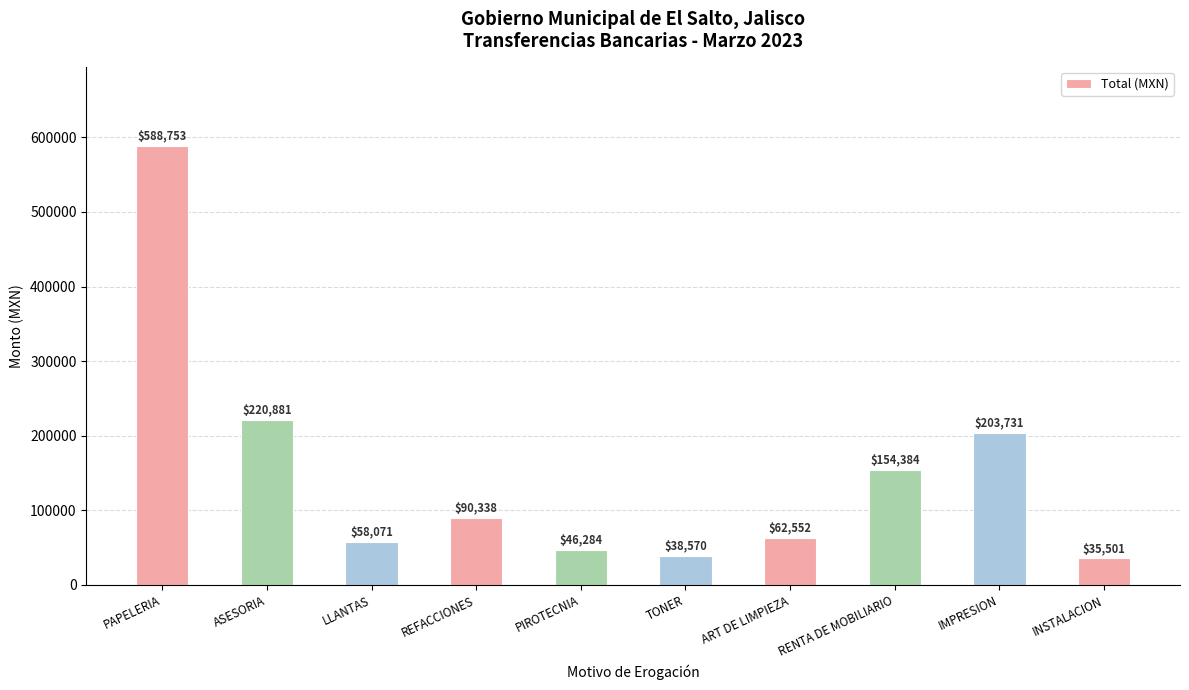

The value at RENTA DE MOBILIARIO is 58282.7. True or false?

False